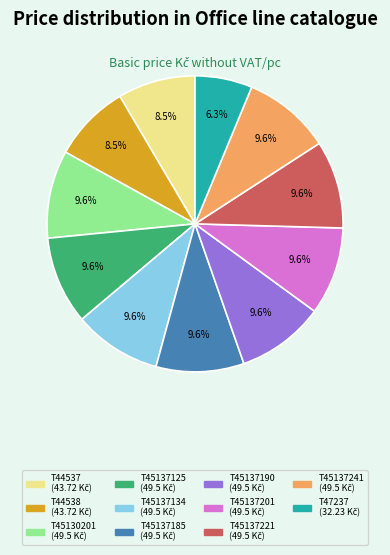

How many slices are in this pie chart?

11